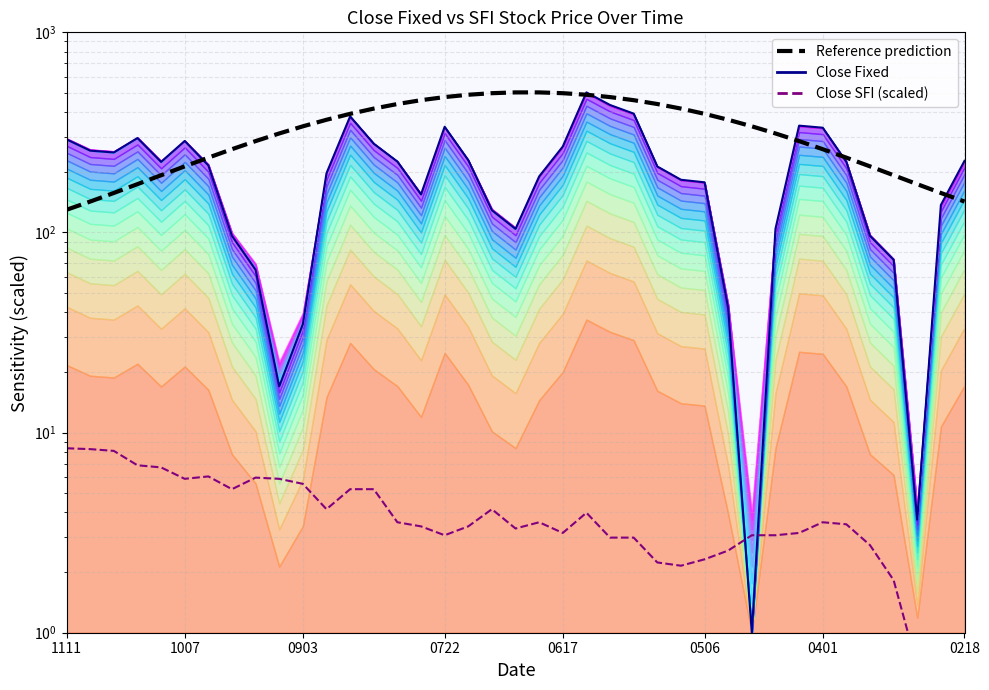

What is the average value of the Reference prediction series?

328.8